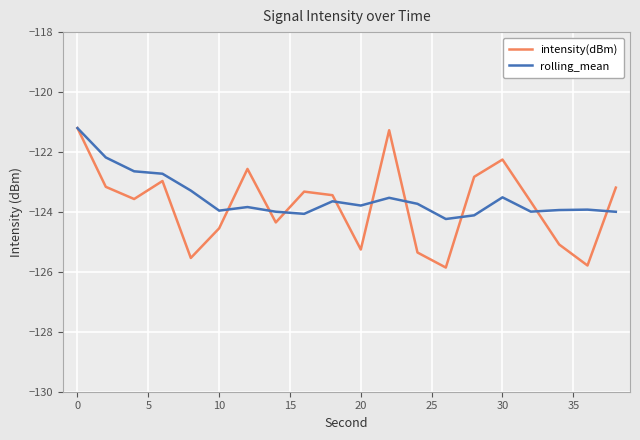

What is the lowest value of the rolling_mean series?

-124.2